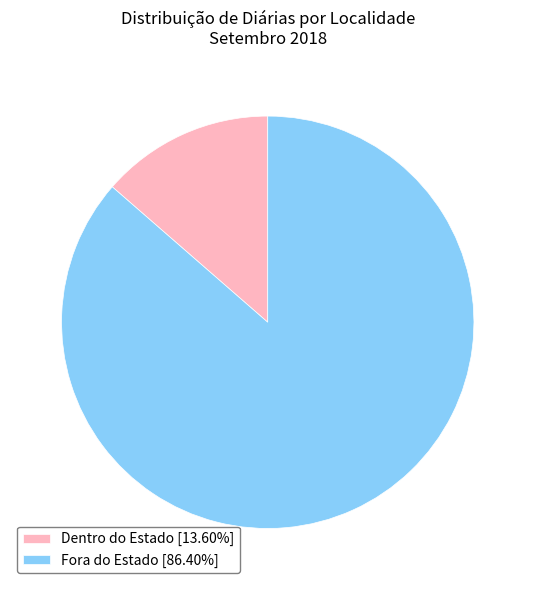

Count the number of slices in the pie.

2